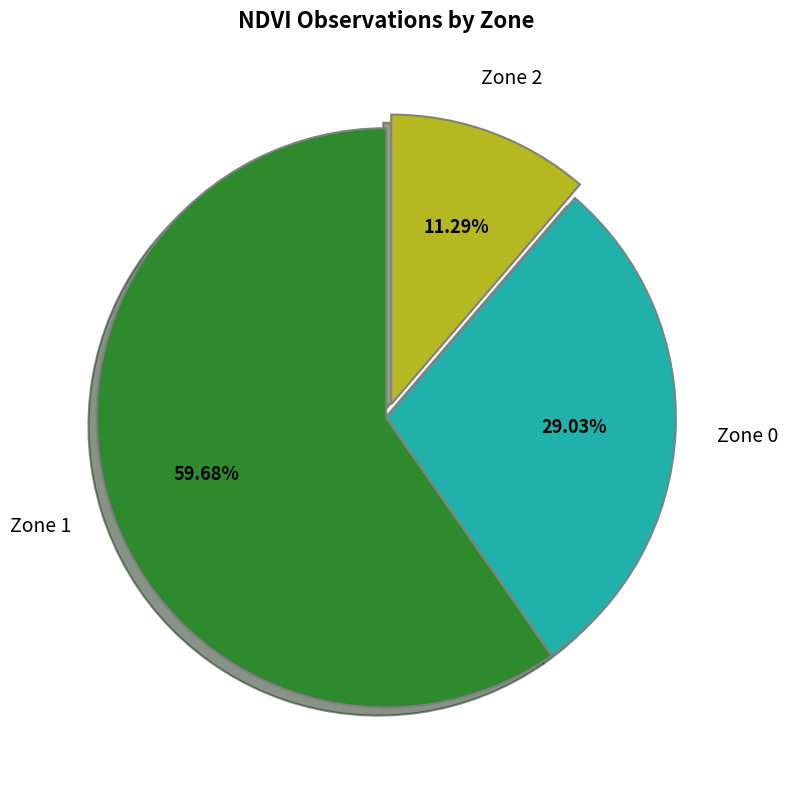

Is there a majority slice in this chart?

Yes